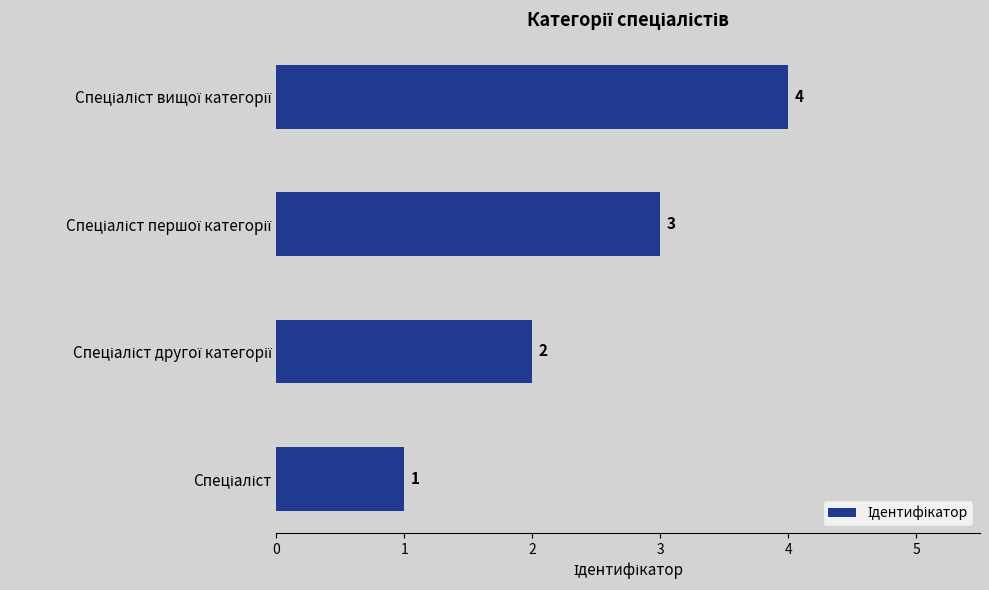

What is the sum of all values?

10